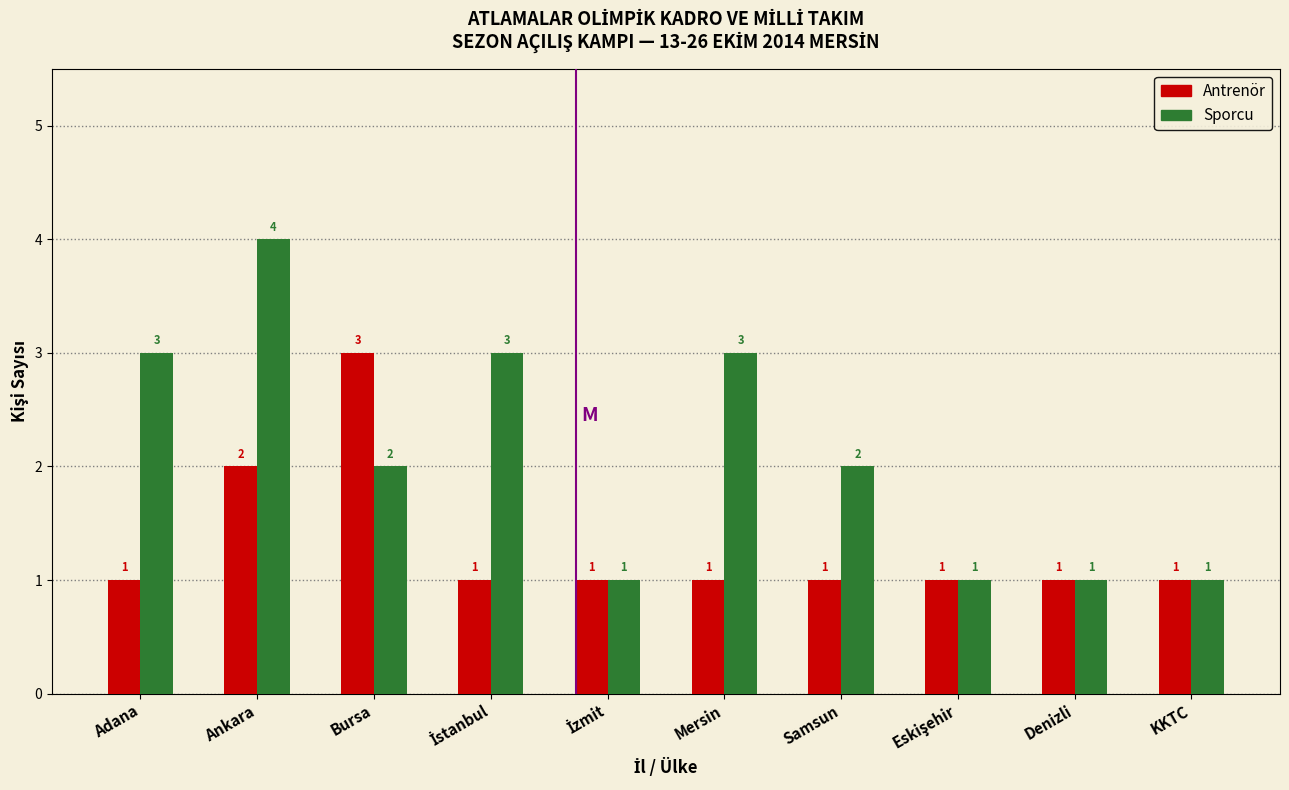

Reading left to right, list all the values displayed in this chart.

Antrenör: 1	2	3	1	1	1	1	1	1	1
Sporcu: 3	4	2	3	1	3	2	1	1	1